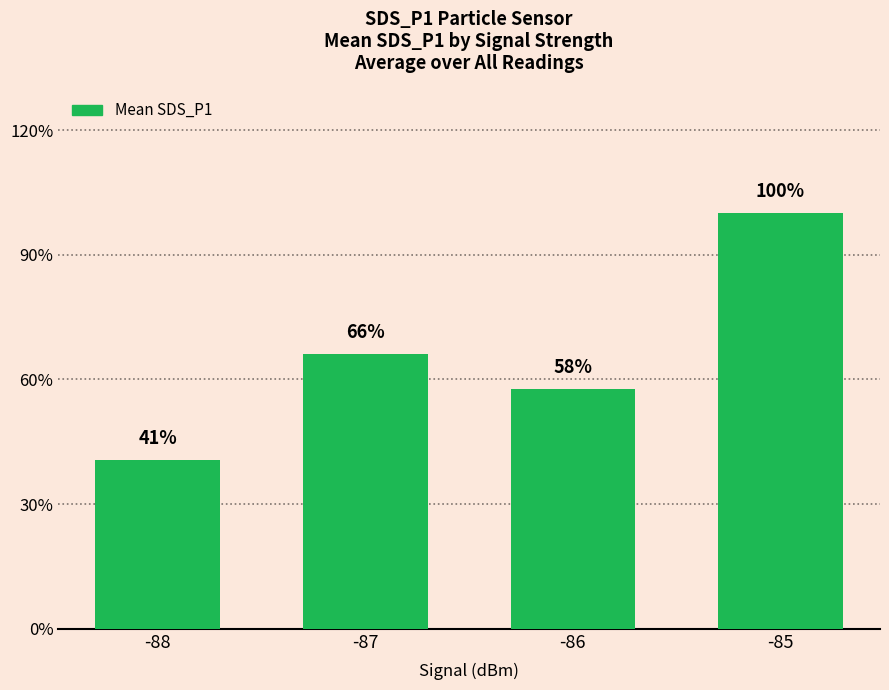

List the labels in order of value, largest first.

-85, -87, -86, -88